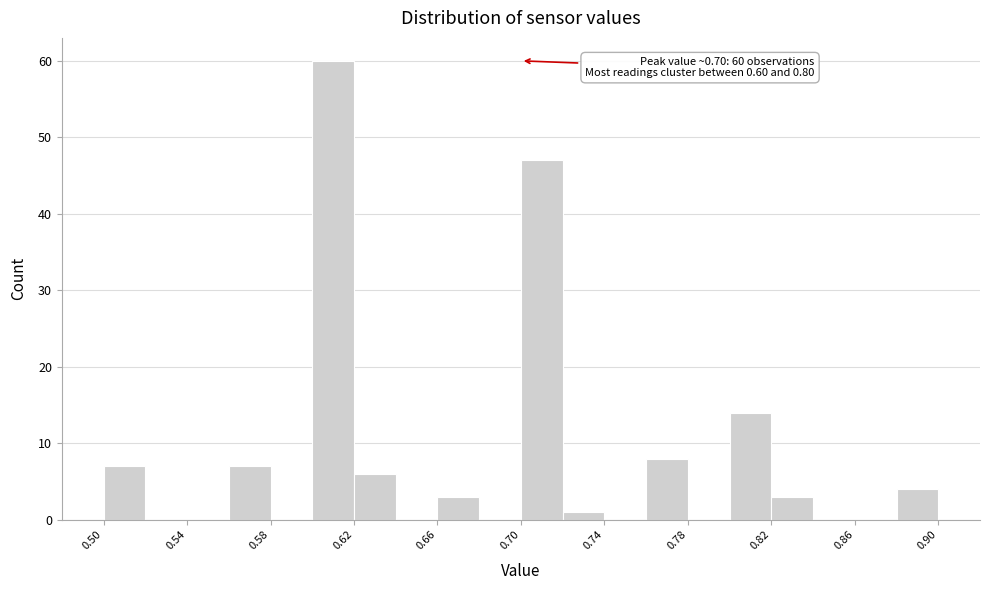

Which range on the x-axis has the tallest bar?

0.60 to 0.62